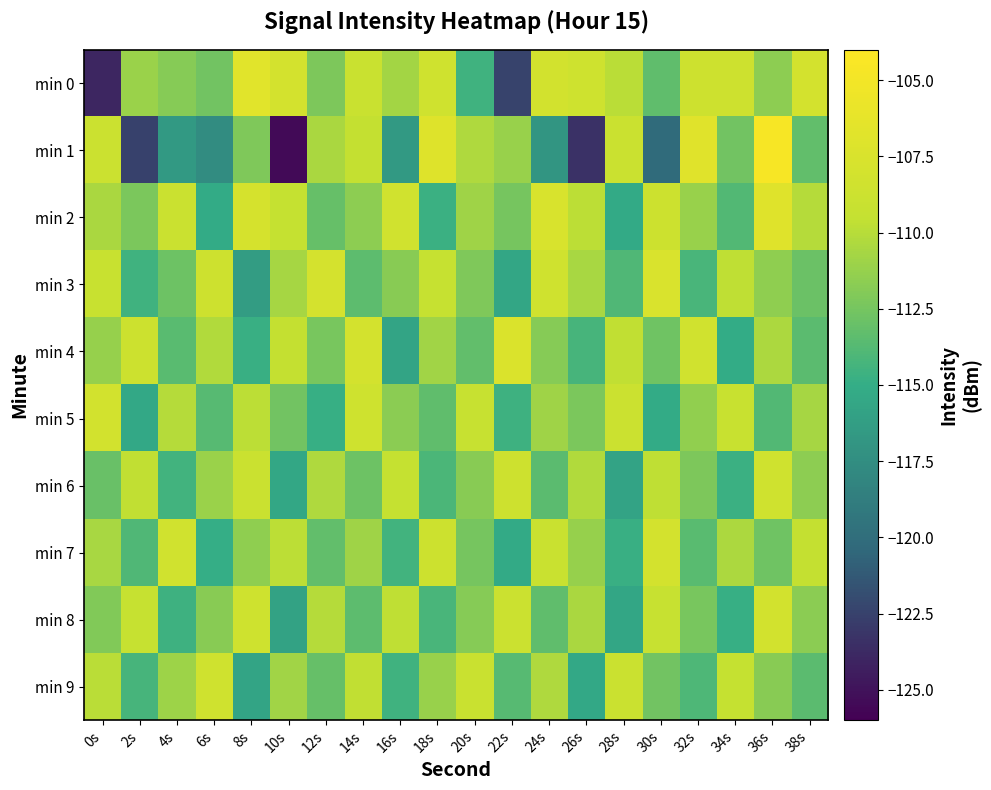

Which series changed the most between 12s and 14s?

min 5